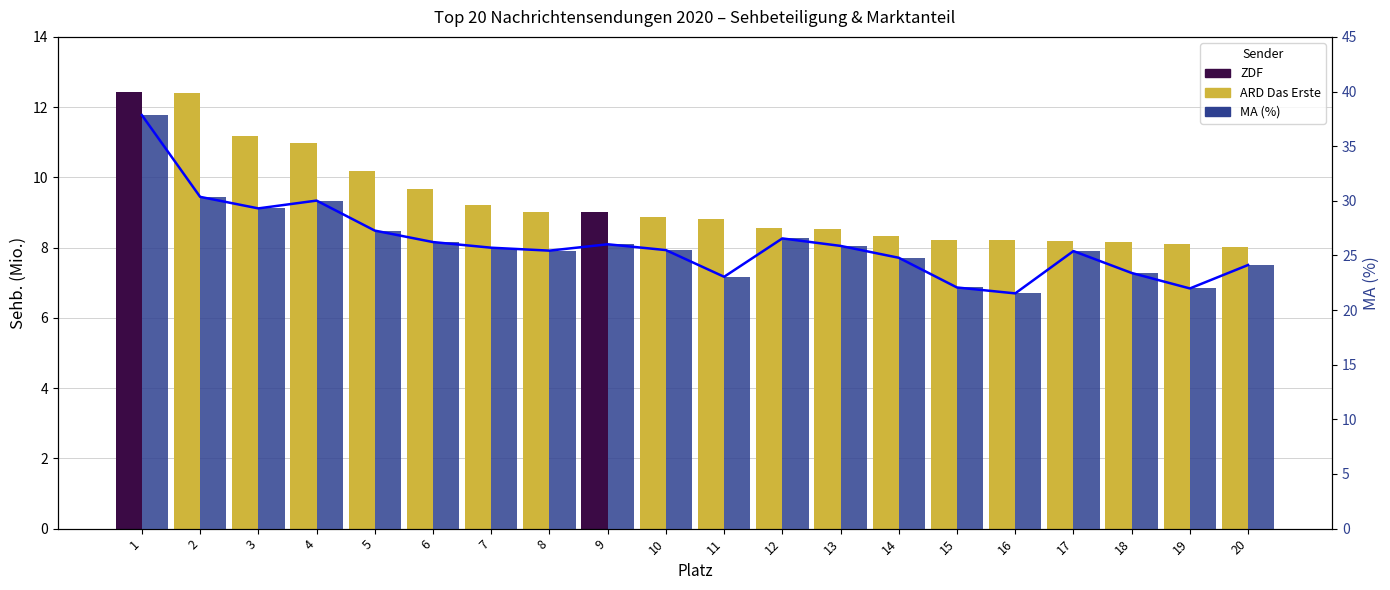

What is the difference between the maximum and second lowest values?

15.9